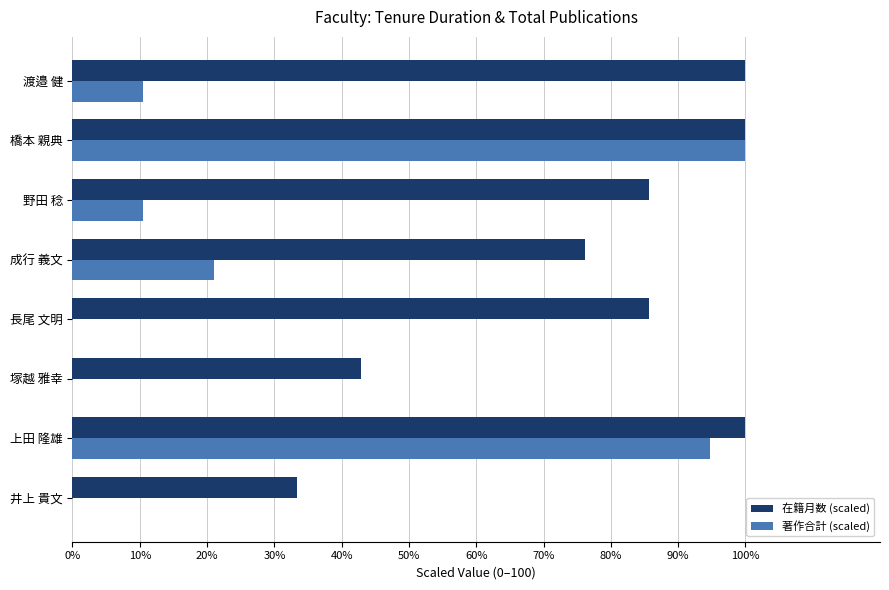

What is the maximum value shown in the chart?

100.0